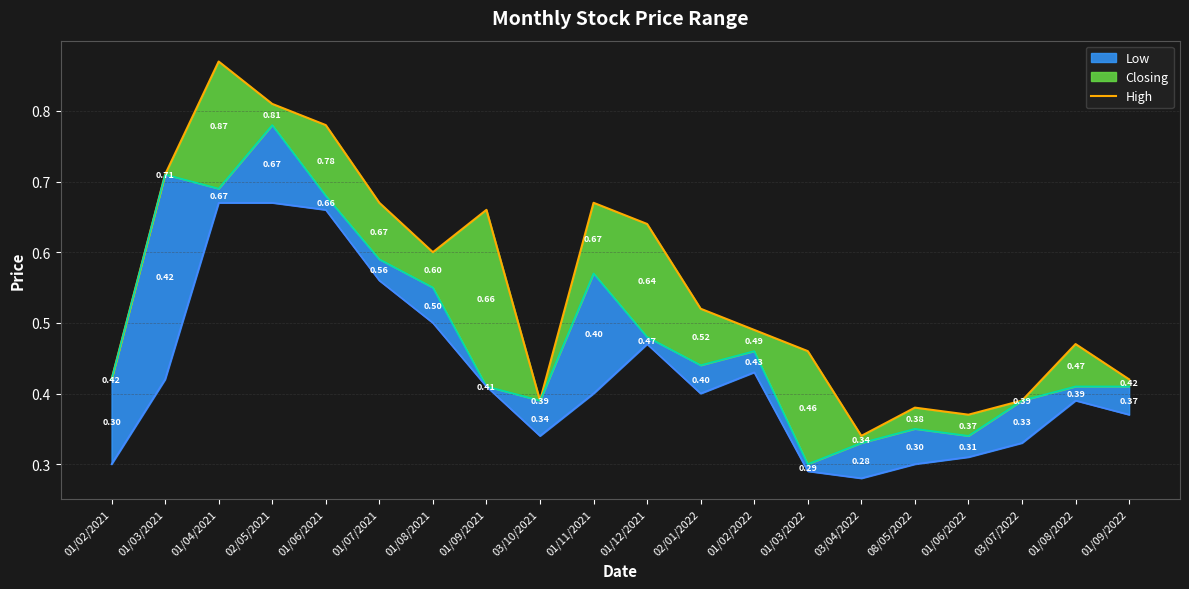

Count the values in the range 0 to 1.

20